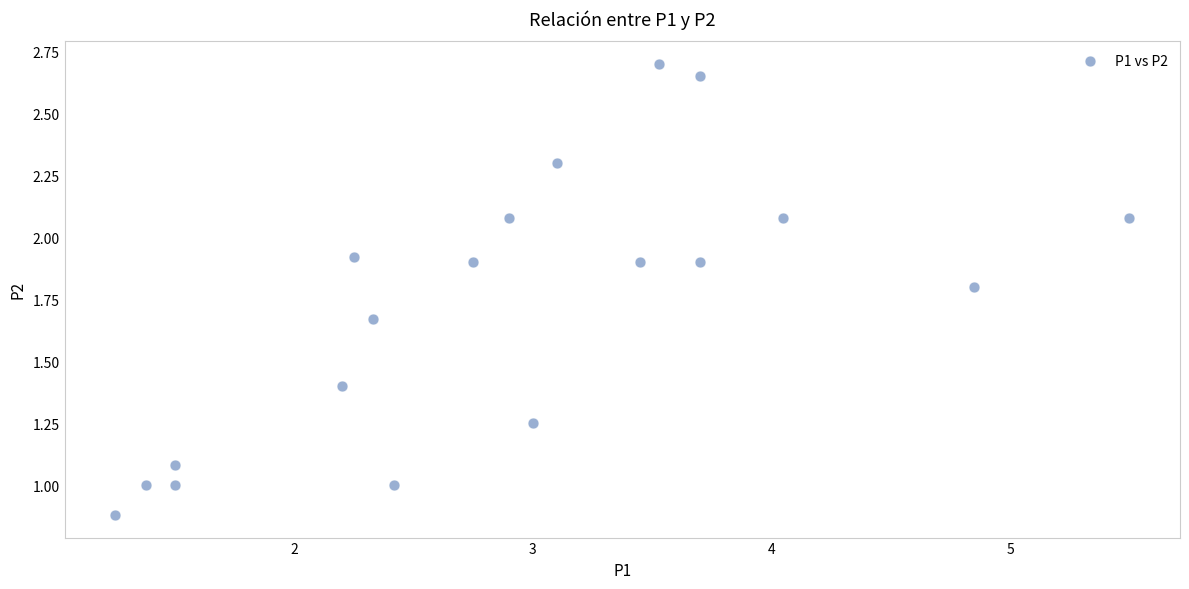

What is the range of Y values (max minus min)?

1.8